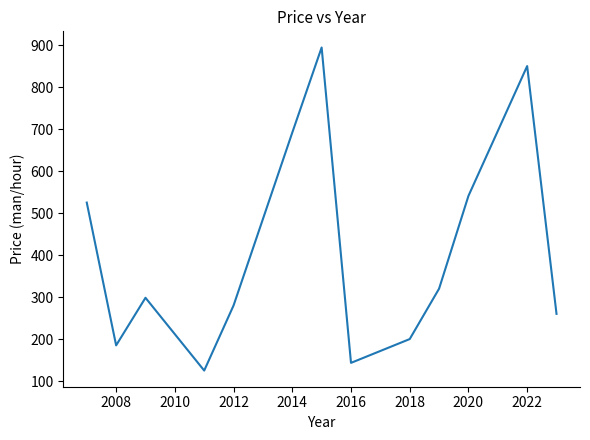

What is the difference between the maximum and minimum values?

769.3